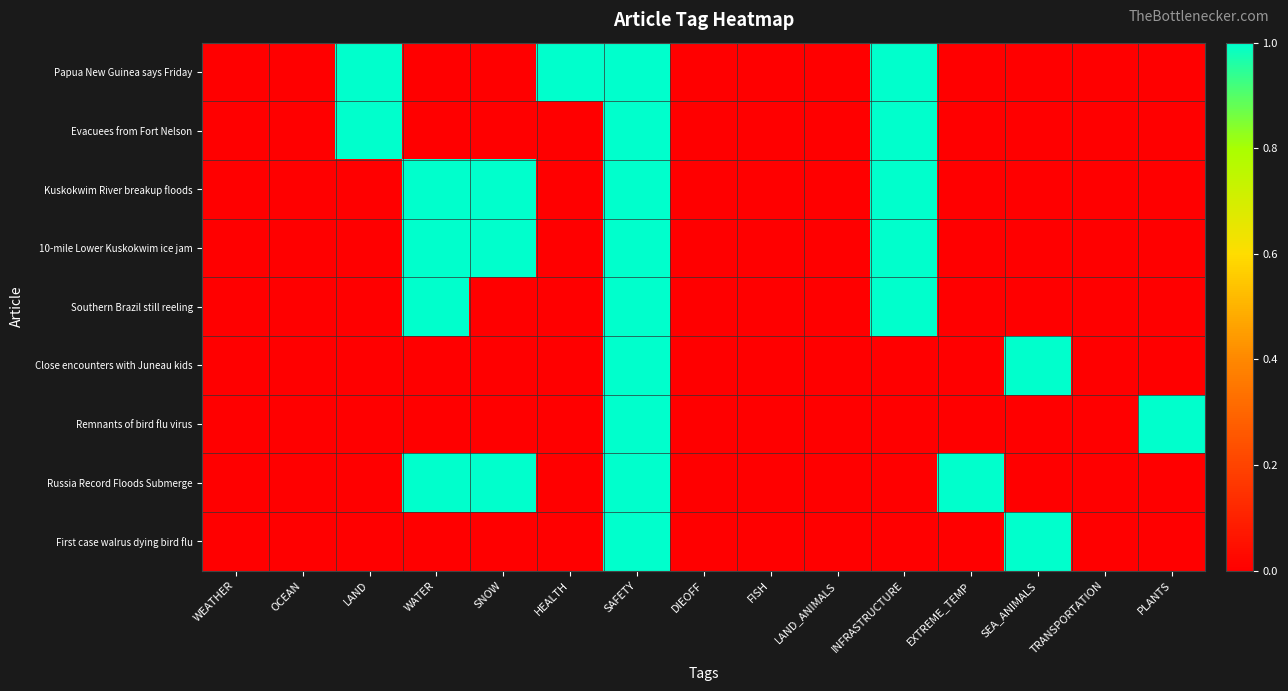

Which series has the largest range (max minus min)?

Papua New Guinea says Friday